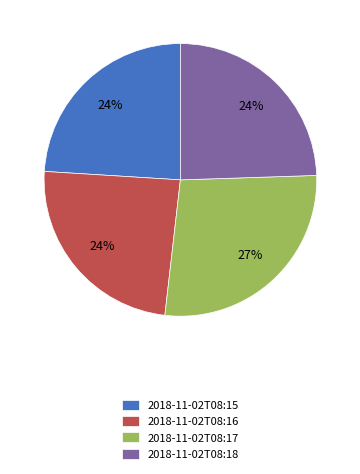

Which slice is the largest?

2018-11-02T08:17